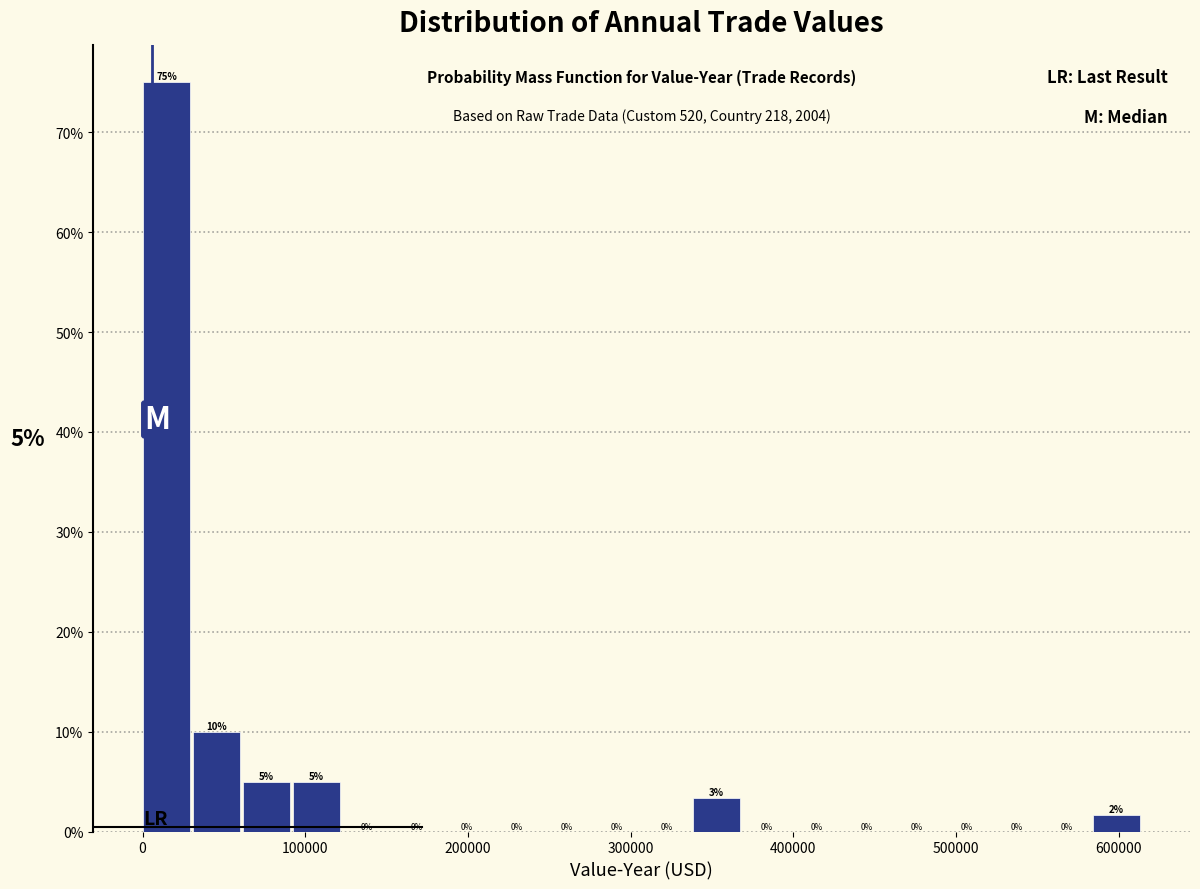

Read against the x-axis, roughly where is the centre of the tallest bar?

10000